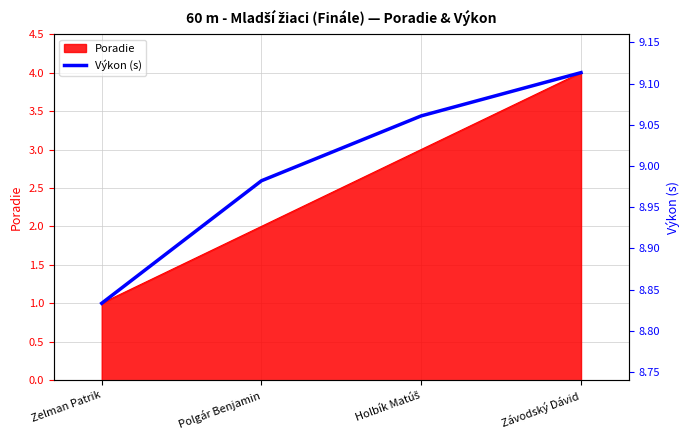

What is the approximate value at Závodský Dávid?

4.0